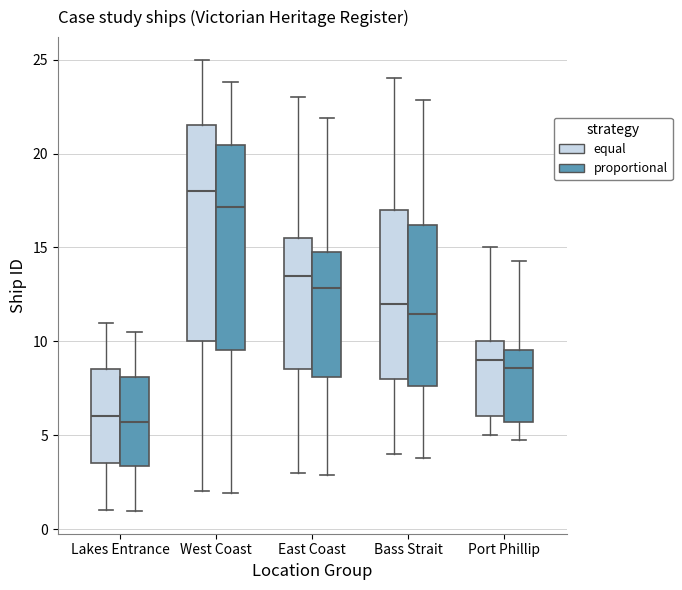

Which box is the tallest, from its lower edge to its upper edge?

West Coast (equal)